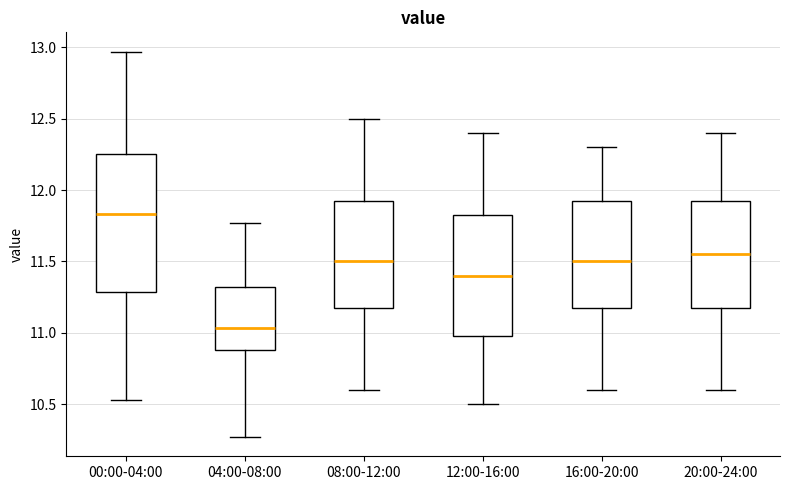

Comparing the boxes themselves (not the whiskers), which one is the tallest?

00:00-04:00